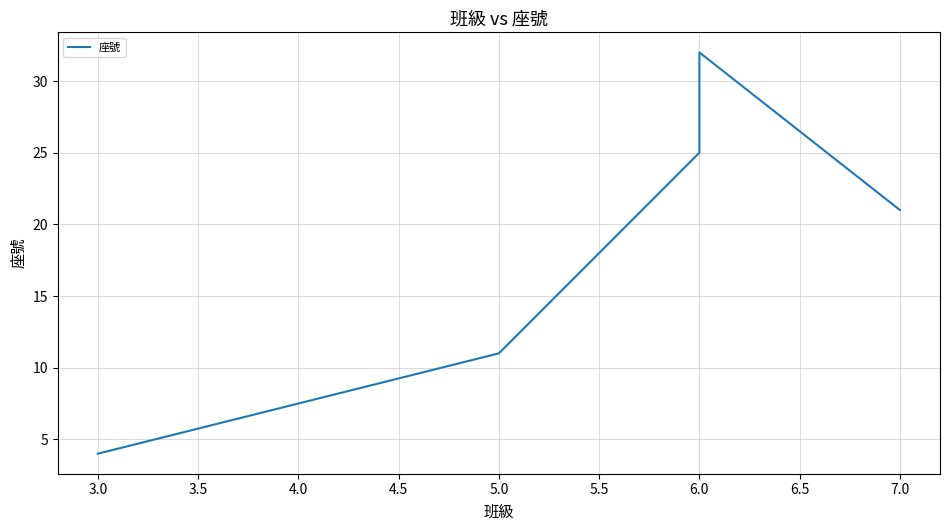

Count the number of values greater than 21.

2